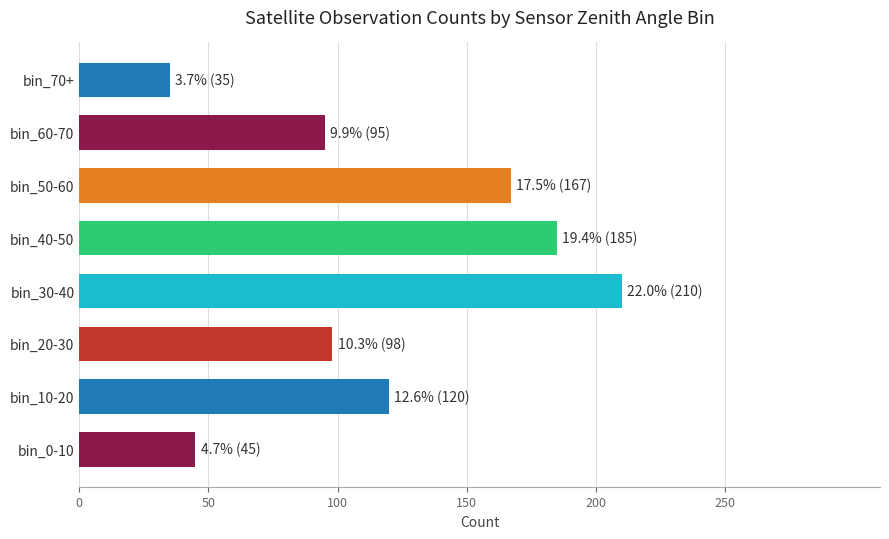

Reading bottom to top, transcribe all the data shown in this chart.

45	120	98	210	185	167	95	35